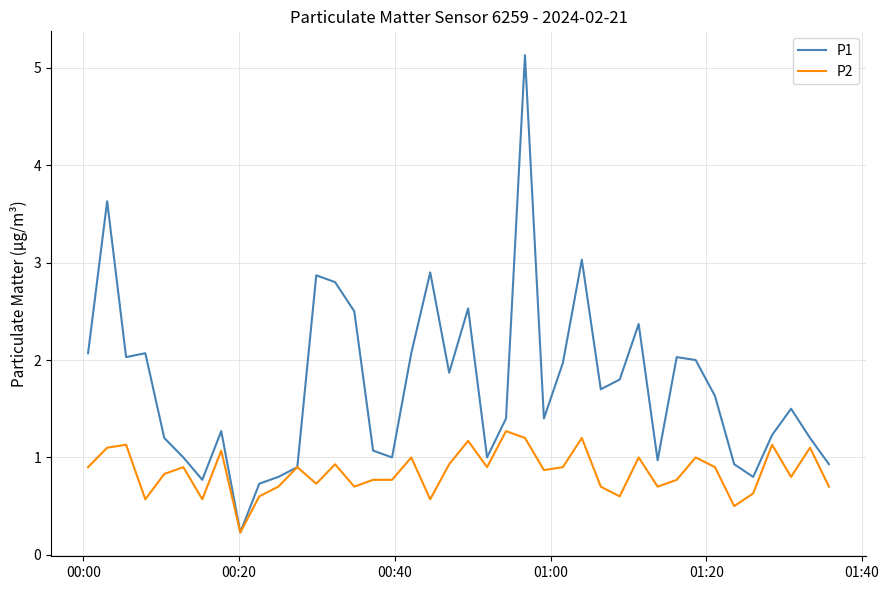

Which series has the widest spread of values?

P1